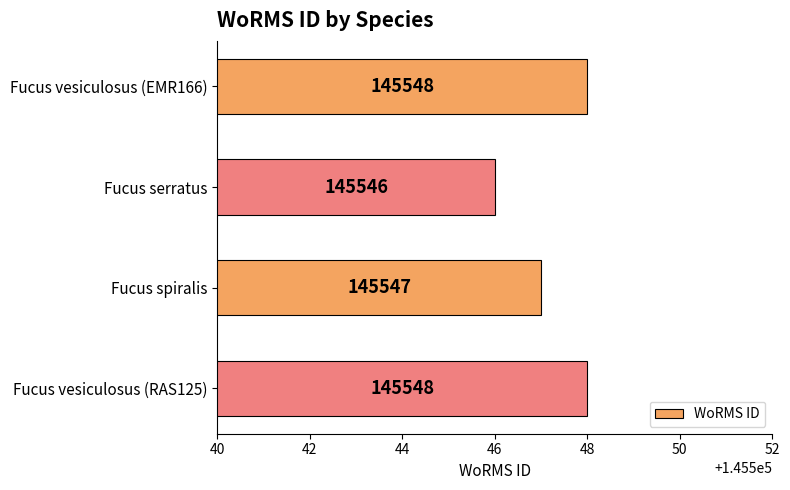

Count the number of data series in this chart.

1